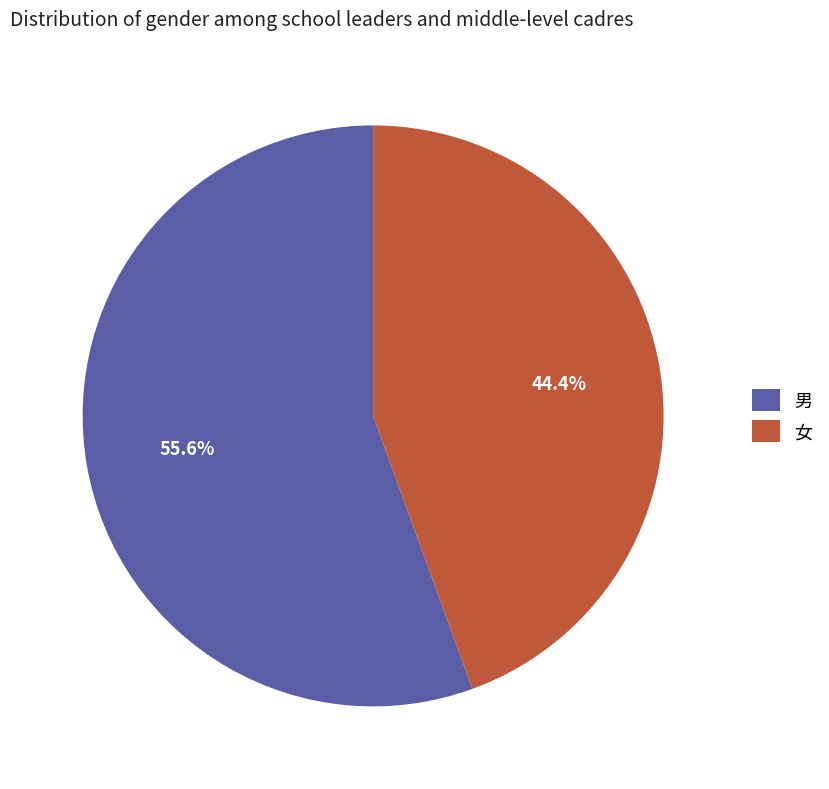

What percentage is the 男 slice, to the nearest percent?

56%